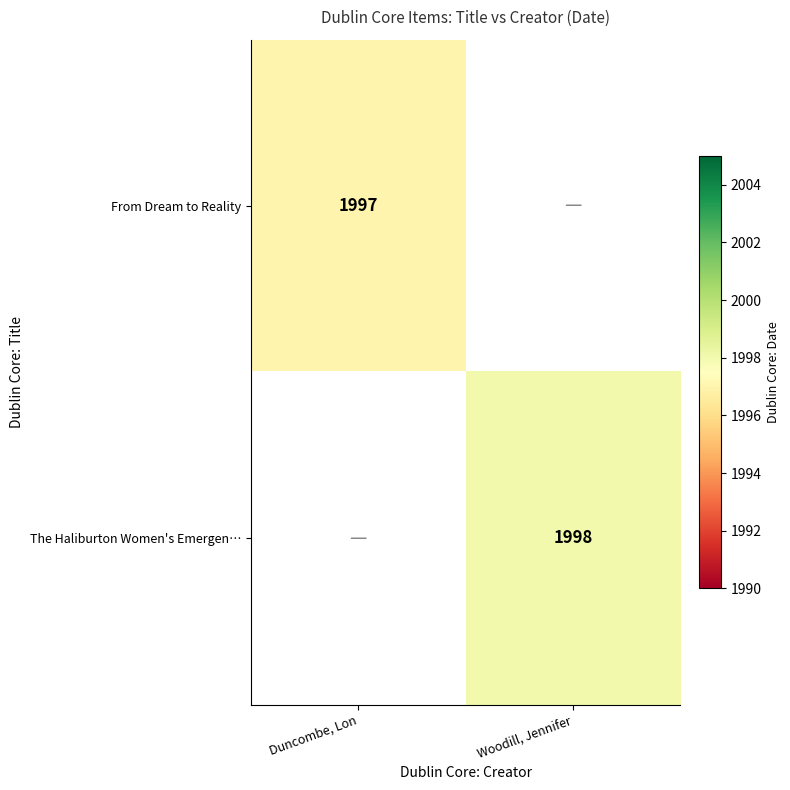

The From Dream to Reality series shows 1997 at Duncombe, Lon. True or false?

True